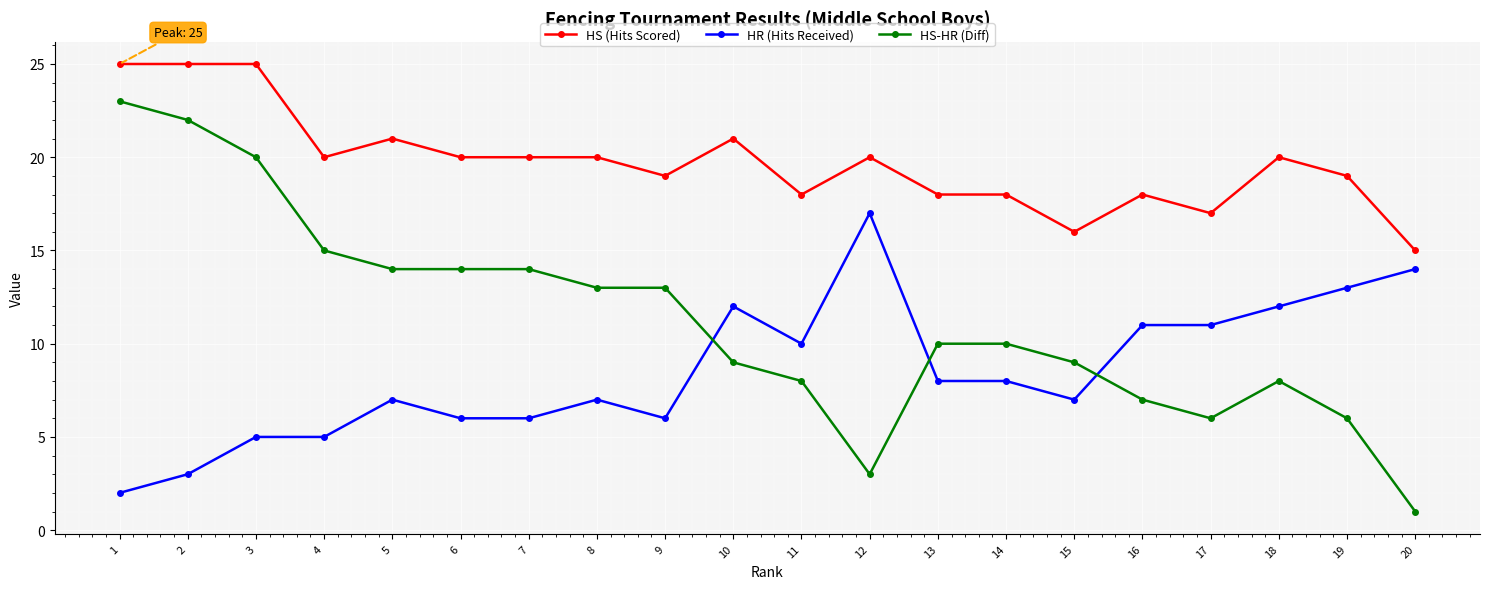

Which category has the lowest value in the HR (Hits Received) series?

1